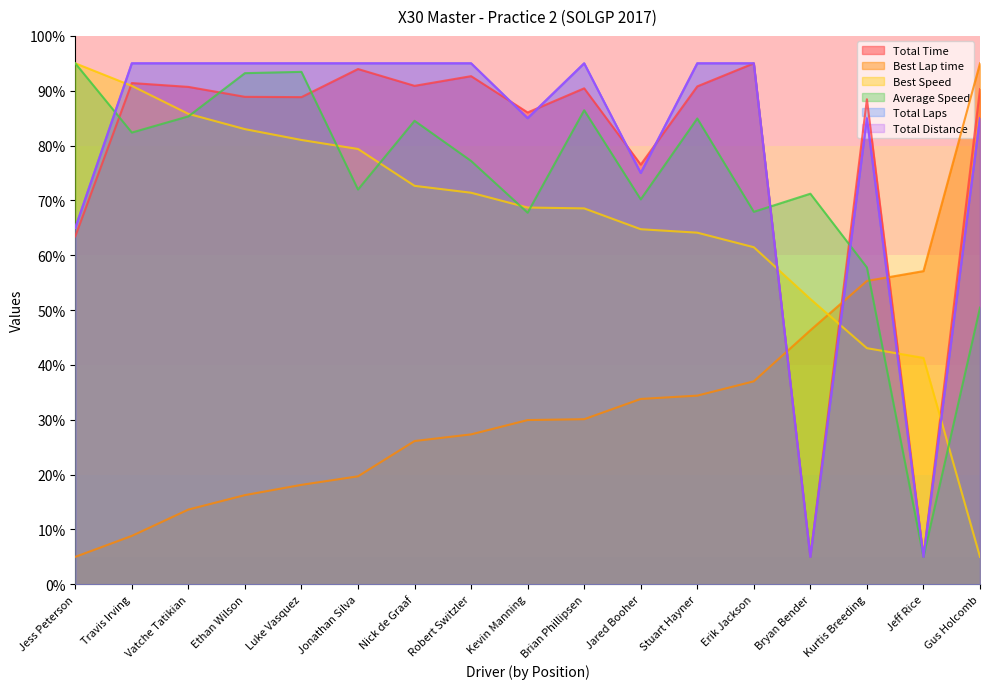

Reading left to right, transcribe all the data shown in this chart.

Total Time: Jess Peterson=63.4	Travis Irving=91.4	Vatche Tatikian=90.7	Ethan Wilson=88.9	Luke Vasquez=88.8	Jonathan Silva=94.0	Nick de Graaf=90.9	Robert Switzler=92.7	Kevin Manning=86.0	Brian Phillipsen=90.4	Jared Booher=76.5	Stuart Hayner=90.8	Erik Jackson=95.0	Bryan Bender=5.0	Kurtis Breeding=88.4	Jeff Rice=5.0	Gus Holcomb=90.3
Best Lap time: Jess Peterson=5.0	Travis Irving=8.8	Vatche Tatikian=13.6	Ethan Wilson=16.3	Luke Vasquez=18.1	Jonathan Silva=19.7	Nick de Graaf=26.1	Robert Switzler=27.3	Kevin Manning=29.9	Brian Phillipsen=30.1	Jared Booher=33.8	Stuart Hayner=34.4	Erik Jackson=37.0	Bryan Bender=46.3	Kurtis Breeding=55.3	Jeff Rice=57.1	Gus Holcomb=95.0
Best Speed: Jess Peterson=95.0	Travis Irving=90.9	Vatche Tatikian=85.8	Ethan Wilson=83.0	Luke Vasquez=81.0	Jonathan Silva=79.4	Nick de Graaf=72.7	Robert Switzler=71.4	Kevin Manning=68.7	Brian Phillipsen=68.5	Jared Booher=64.7	Stuart Hayner=64.1	Erik Jackson=61.5	Bryan Bender=52.0	Kurtis Breeding=43.1	Jeff Rice=41.3	Gus Holcomb=5.0
Average Speed: Jess Peterson=95.0	Travis Irving=82.4	Vatche Tatikian=85.3	Ethan Wilson=93.2	Luke Vasquez=93.4	Jonathan Silva=72.0	Nick de Graaf=84.5	Robert Switzler=77.2	Kevin Manning=67.8	Brian Phillipsen=86.4	Jared Booher=70.2	Stuart Hayner=84.9	Erik Jackson=67.9	Bryan Bender=71.2	Kurtis Breeding=57.8	Jeff Rice=5.0	Gus Holcomb=50.5
Total Laps: Jess Peterson=65.0	Travis Irving=95.0	Vatche Tatikian=95.0	Ethan Wilson=95.0	Luke Vasquez=95.0	Jonathan Silva=95.0	Nick de Graaf=95.0	Robert Switzler=95.0	Kevin Manning=85.0	Brian Phillipsen=95.0	Jared Booher=75.0	Stuart Hayner=95.0	Erik Jackson=95.0	Bryan Bender=5.0	Kurtis Breeding=85.0	Jeff Rice=5.0	Gus Holcomb=85.0
Total Distance: Jess Peterson=65.0	Travis Irving=95.0	Vatche Tatikian=95.0	Ethan Wilson=95.0	Luke Vasquez=95.0	Jonathan Silva=95.0	Nick de Graaf=95.0	Robert Switzler=95.0	Kevin Manning=85.0	Brian Phillipsen=95.0	Jared Booher=75.0	Stuart Hayner=95.0	Erik Jackson=95.0	Bryan Bender=5.0	Kurtis Breeding=85.0	Jeff Rice=5.0	Gus Holcomb=85.0